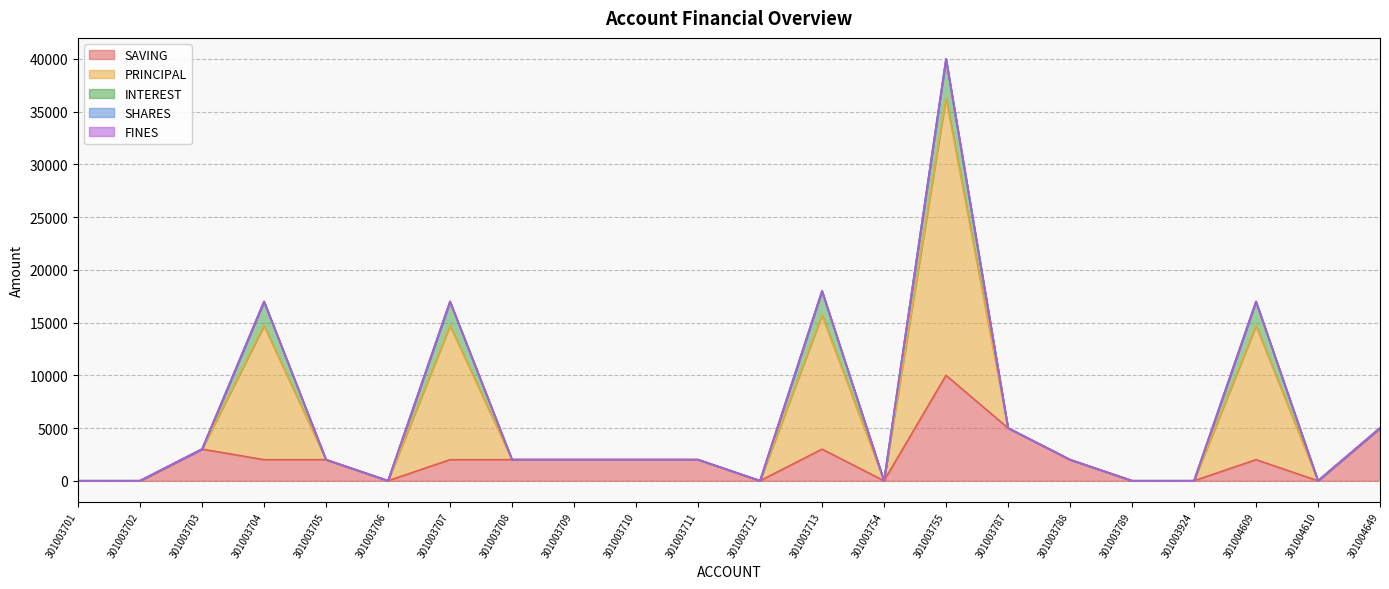

At which category is the sum across all series the highest?

301003755